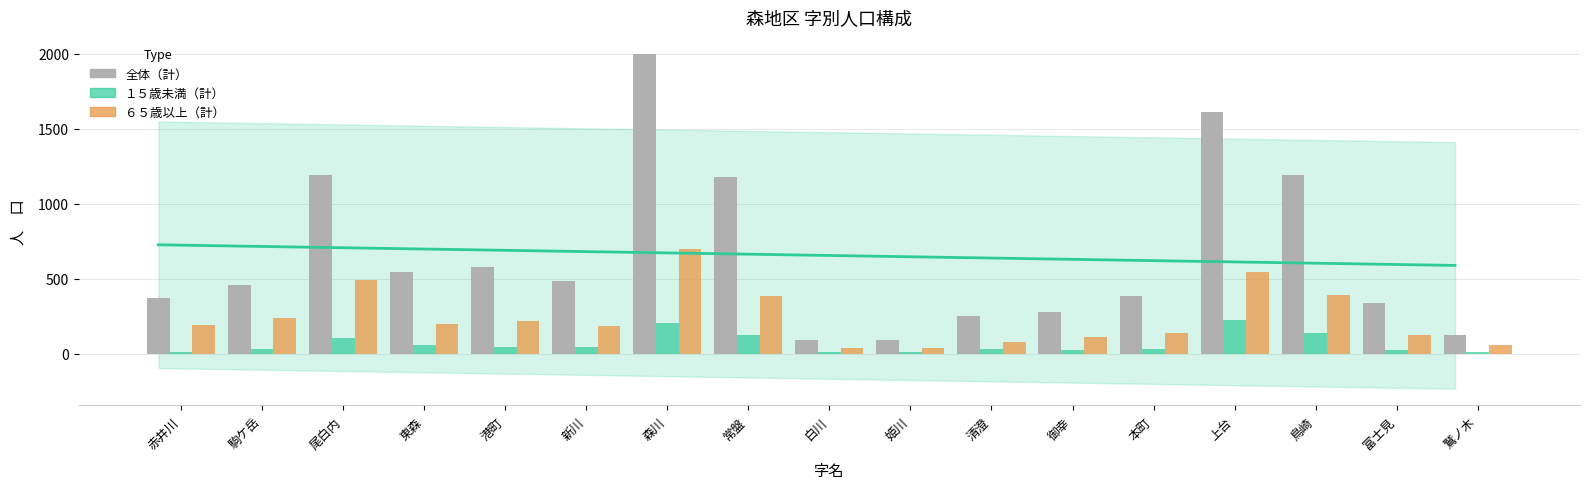

List the labels in order of 全体（計） value, smallest first.

白川, 姫川, 鷲ノ木, 清澄, 御幸, 富士見, 赤井川, 本町, 駒ケ岳, 新川, 東森, 港町, 常盤, 鳥崎, 尾白内, 上台, 森川